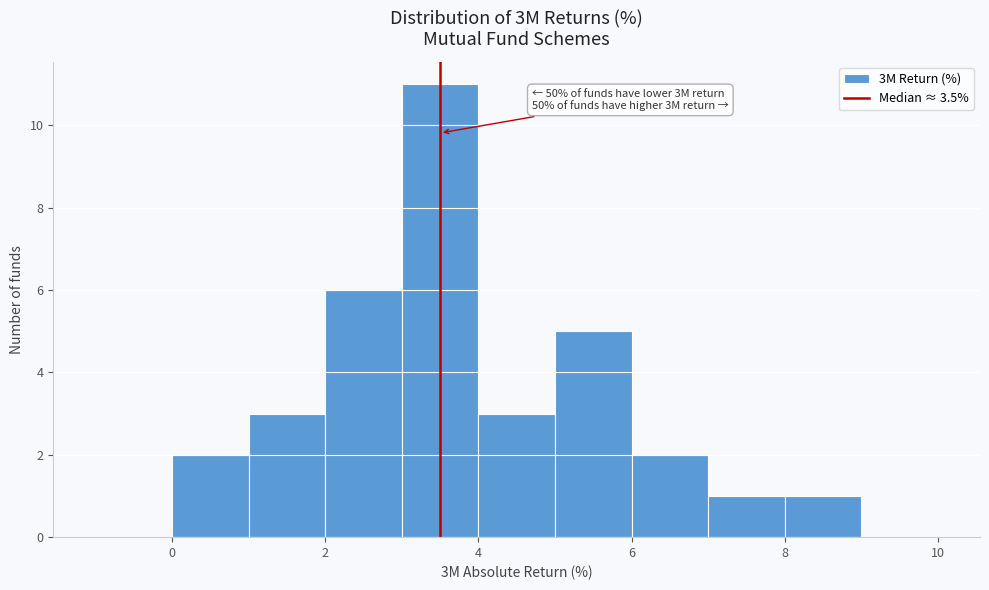

Which range on the x-axis has the tallest bar?

3 to 4